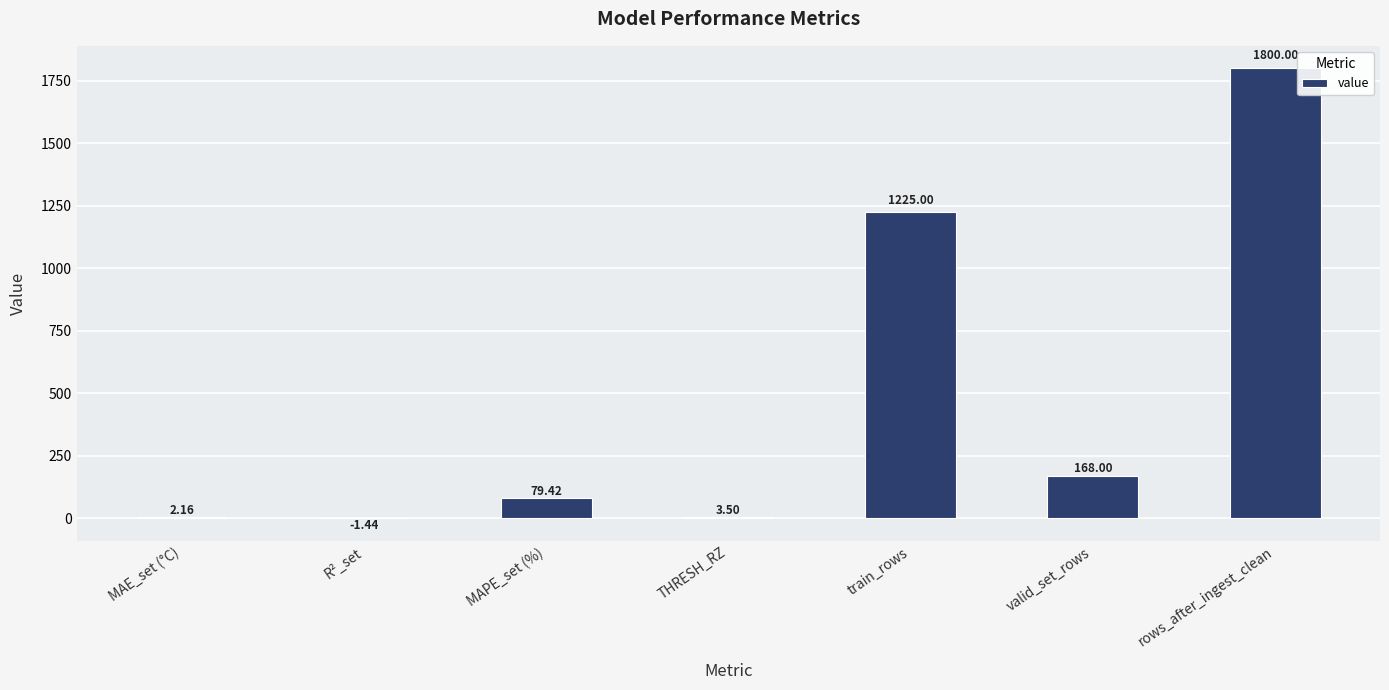

The chart shows a value of 88.4 at valid_set_rows. True or false?

False